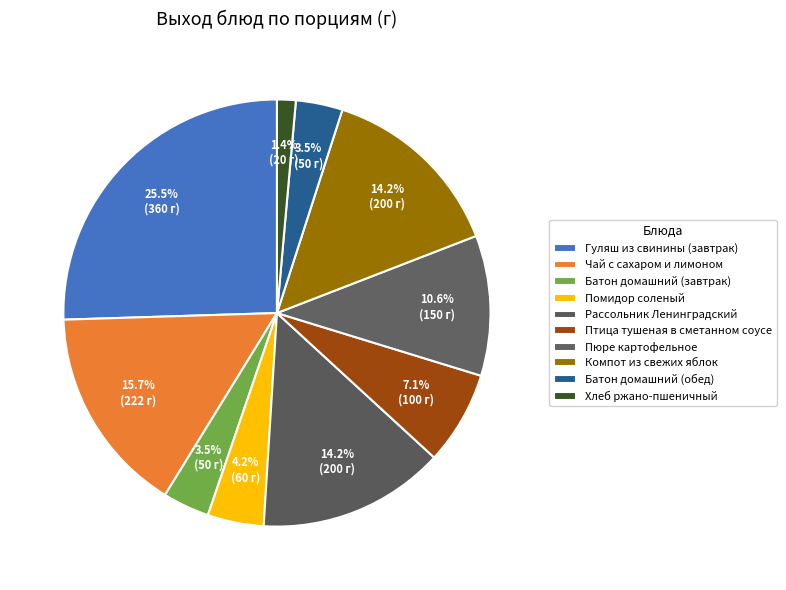

Is there a majority slice in this chart?

No